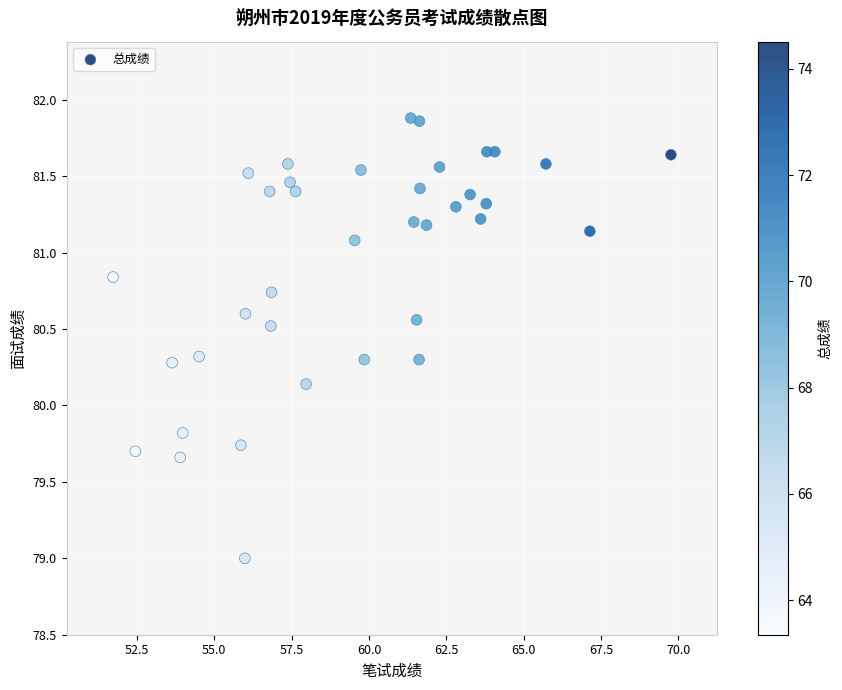

What is the range of X values (max minus min)?

18.0